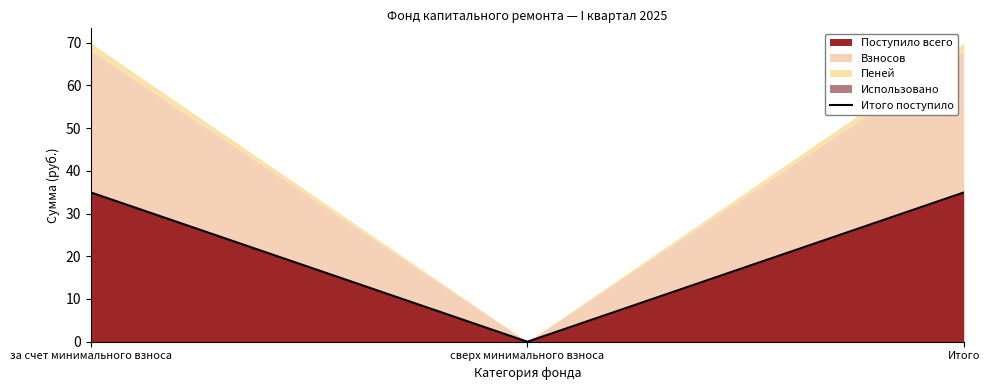

What position from the left is сверх минимального взноса?

2